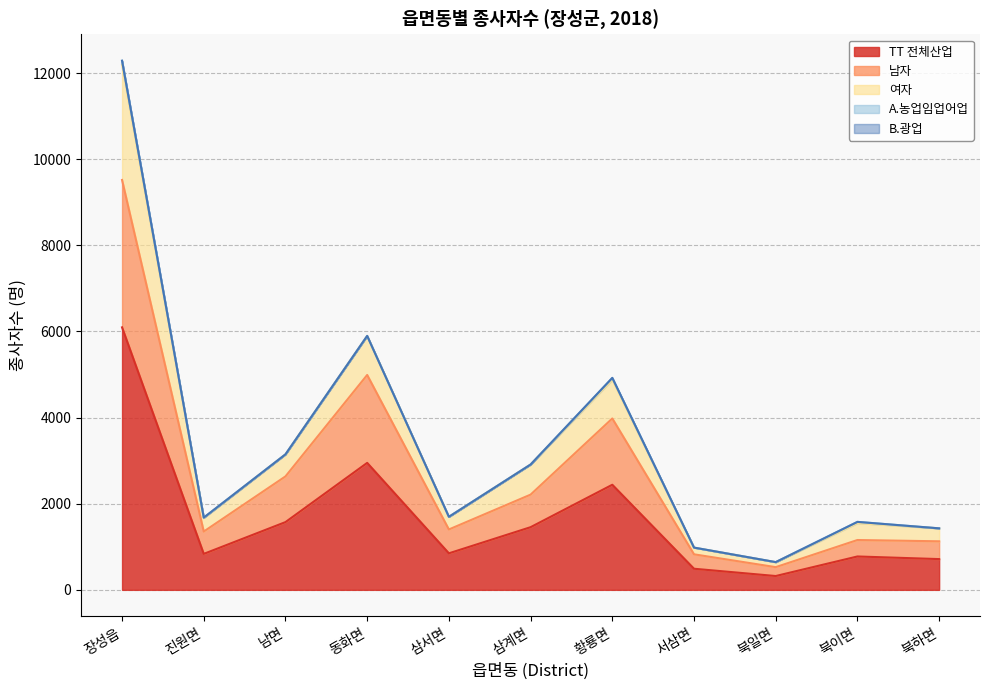

True or false: TT 전체산업 has more than 2 points higher than both neighbors.

True